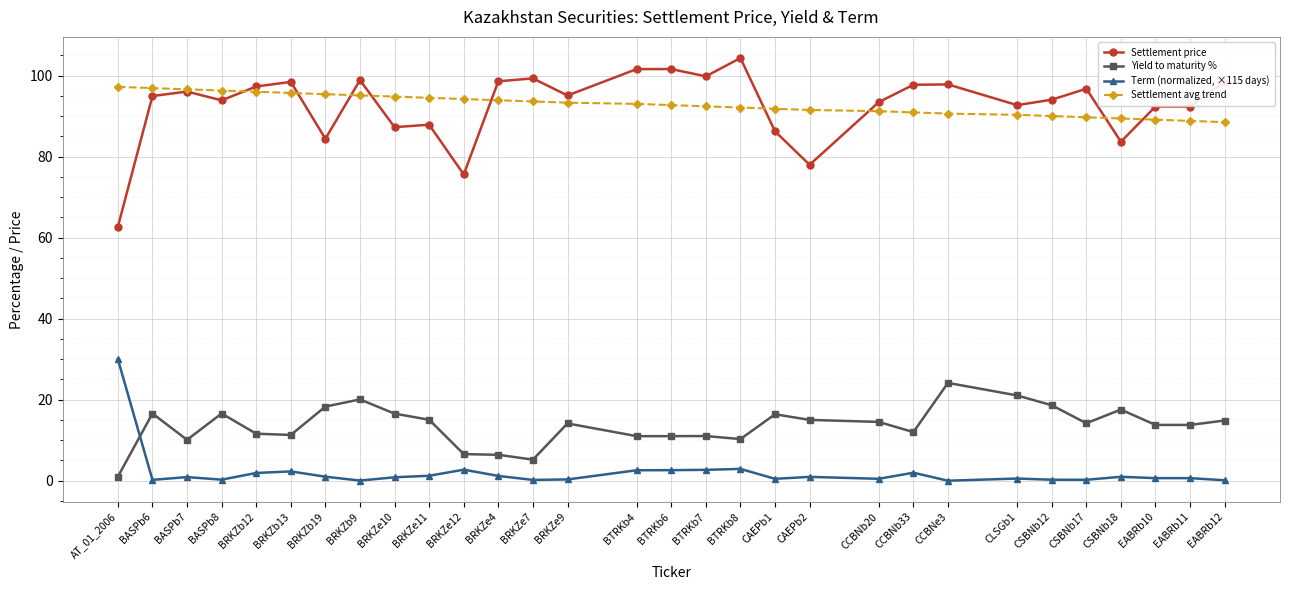

Which series has the largest range (max minus min)?

Settlement price